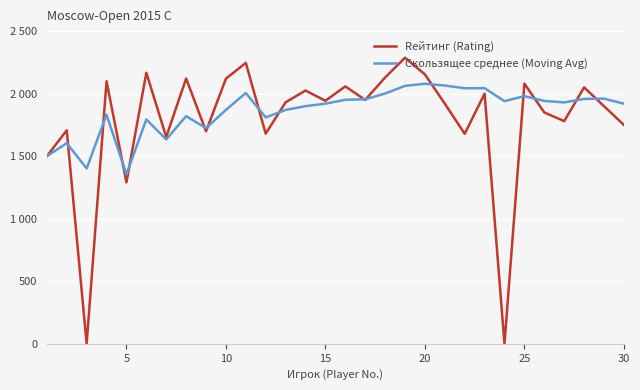

Which series has the widest spread of values?

Rейтинг (Rating)